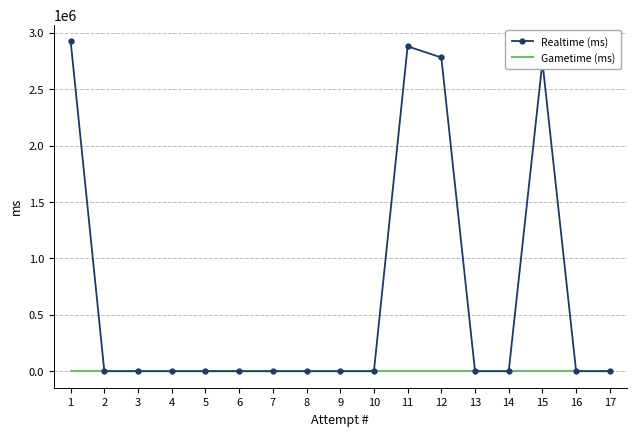

Which series has the largest total across all categories?

Realtime (ms)